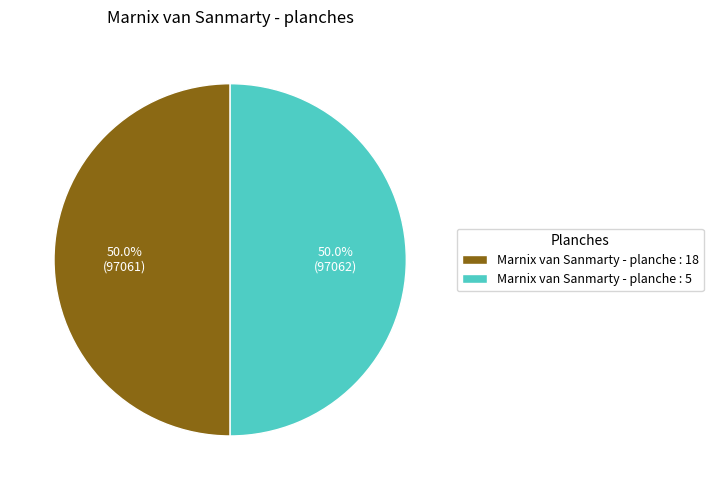

To the nearest percent, what is the combined percentage of Marnix van Sanmarty - planche : 18 and Marnix van Sanmarty - planche : 5?

100%